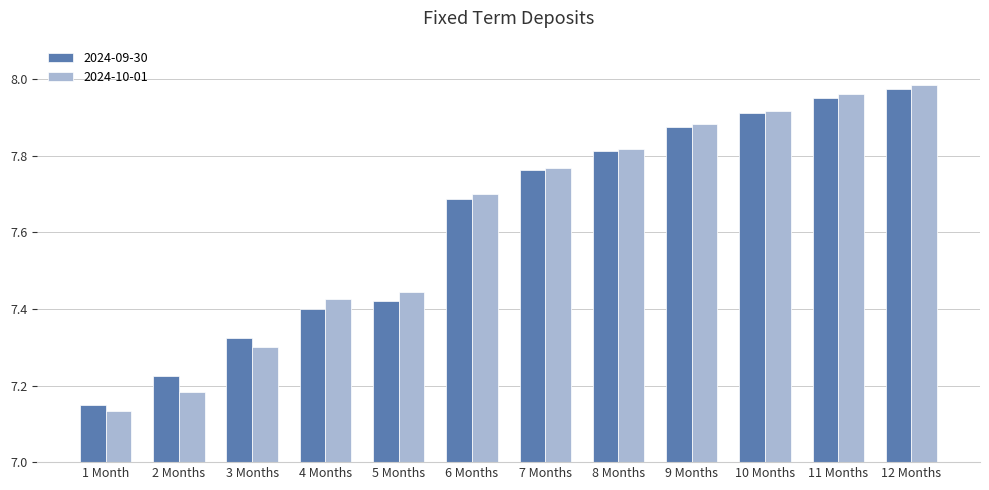

What is the label of the 11th bar from the left?

11 Months